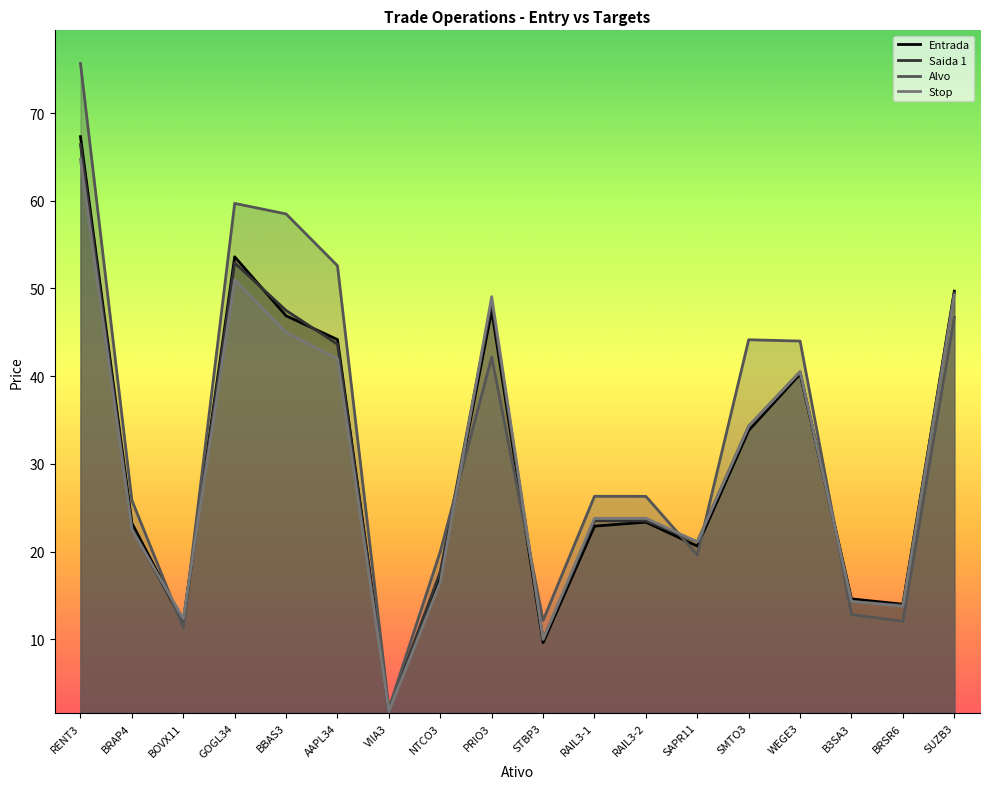

What is the sum of the Entrada values at PRIO3 and WEGE3?

87.7